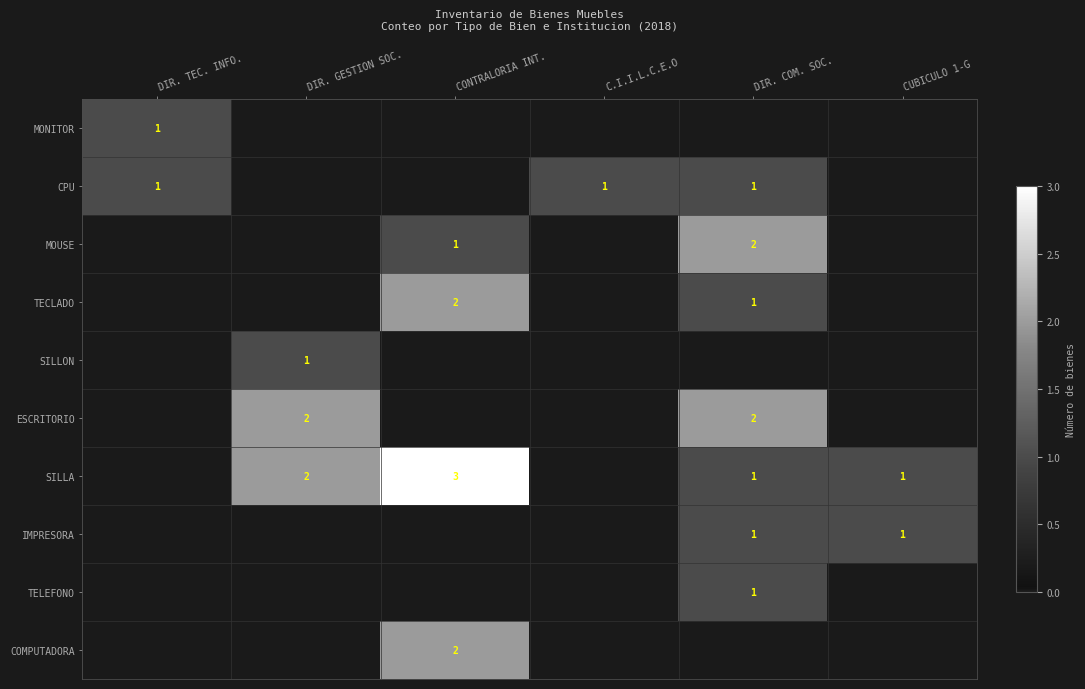

Is it true that MONITOR equals 1 at DIR. TEC. INFO.?

True